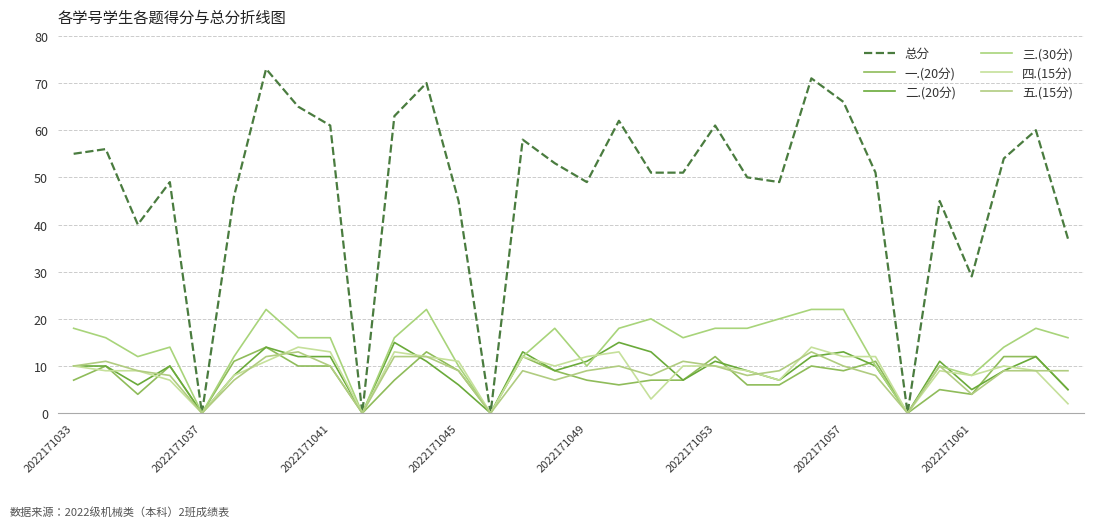

How many lines are shown in the chart?

6